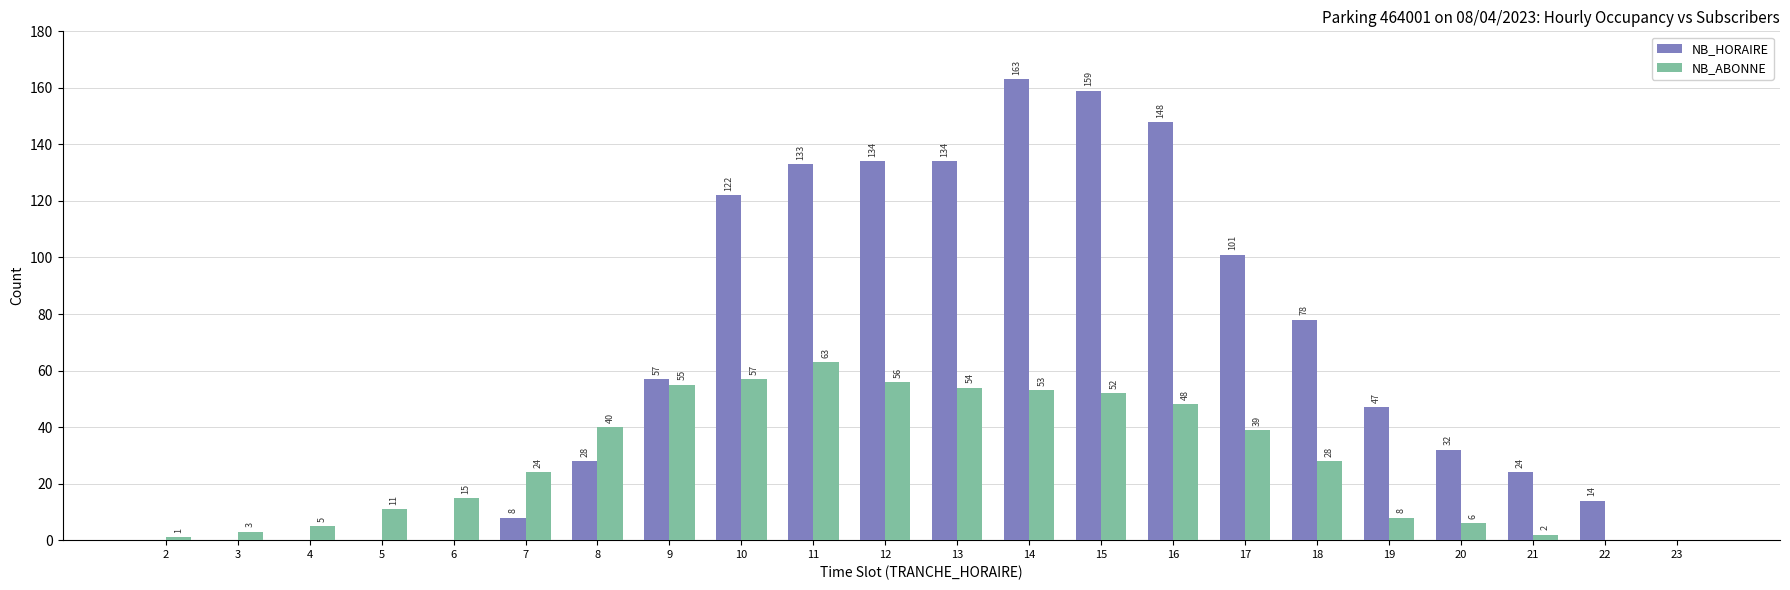

What is the difference between the NB_ABONNE values at 13 and 22?

54